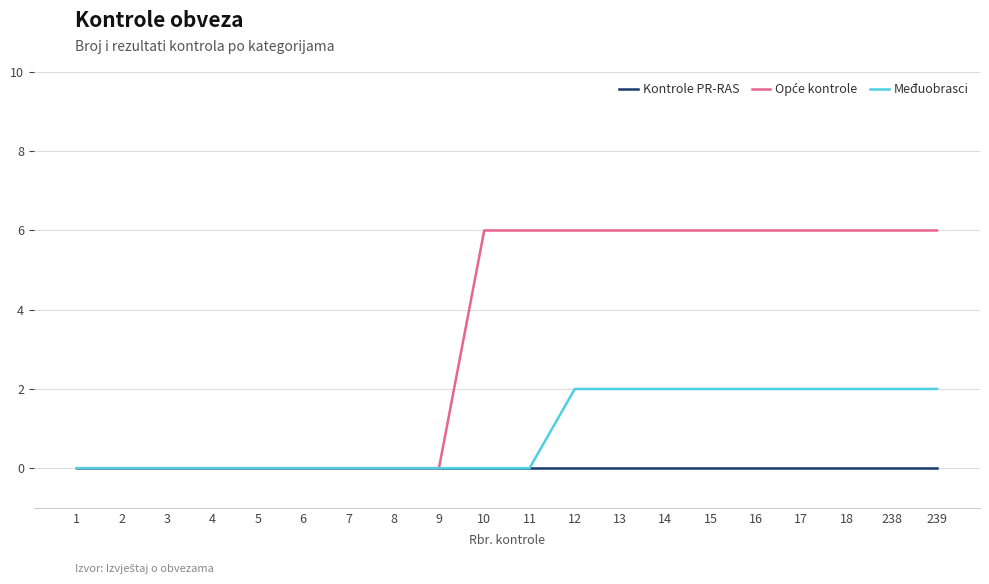

How many lines are shown in the chart?

3